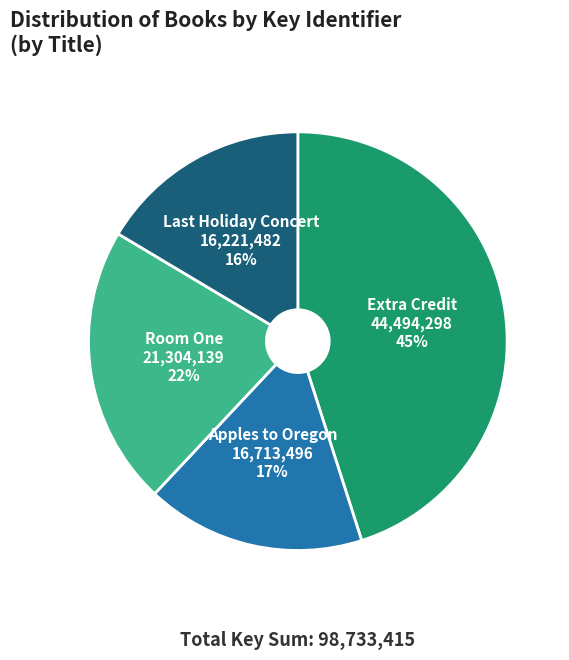

Is there any slice that represents more than half of the pie?

No